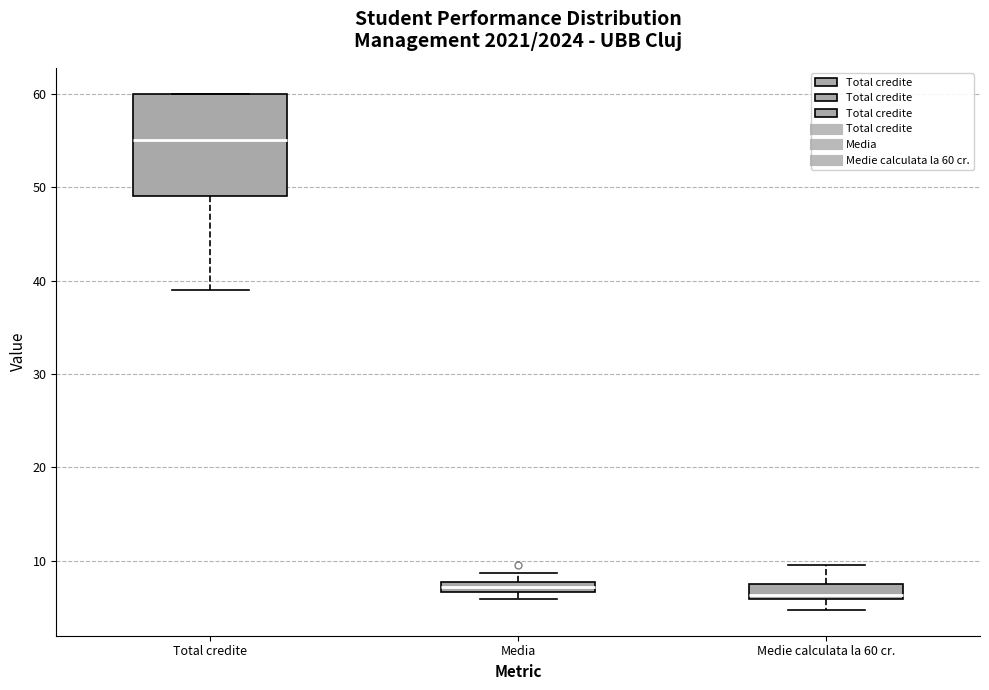

Where is the upper edge of the box for Medie calculata la 60 cr. on the y-axis? The values are not printed on the chart, so give them approximately, as read against the axis.

7